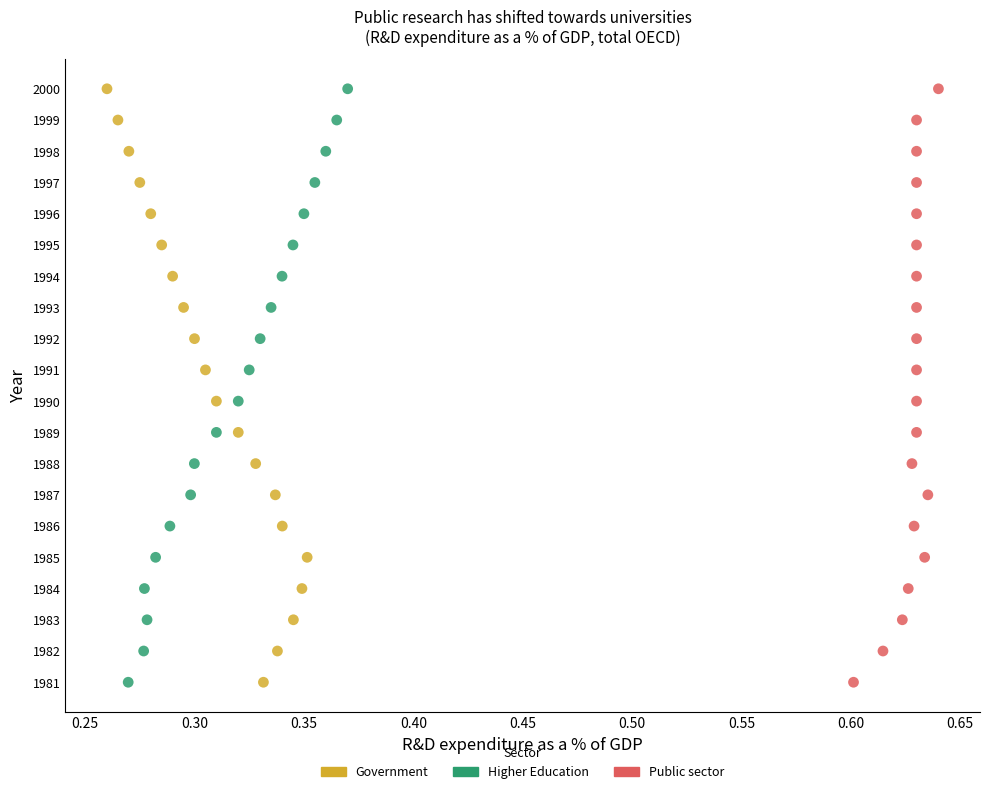

What are all the series names shown in the legend?

Government, Higher Education, Public sector